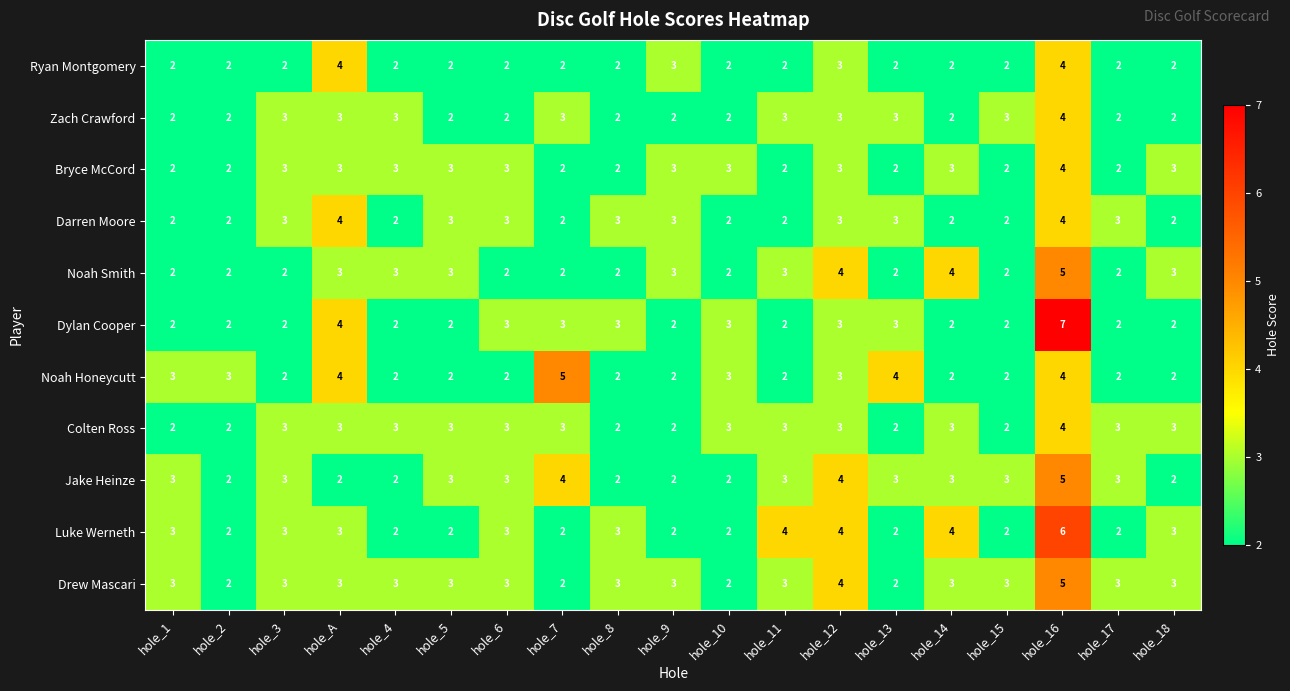

Which series has the widest spread of values?

Dylan Cooper